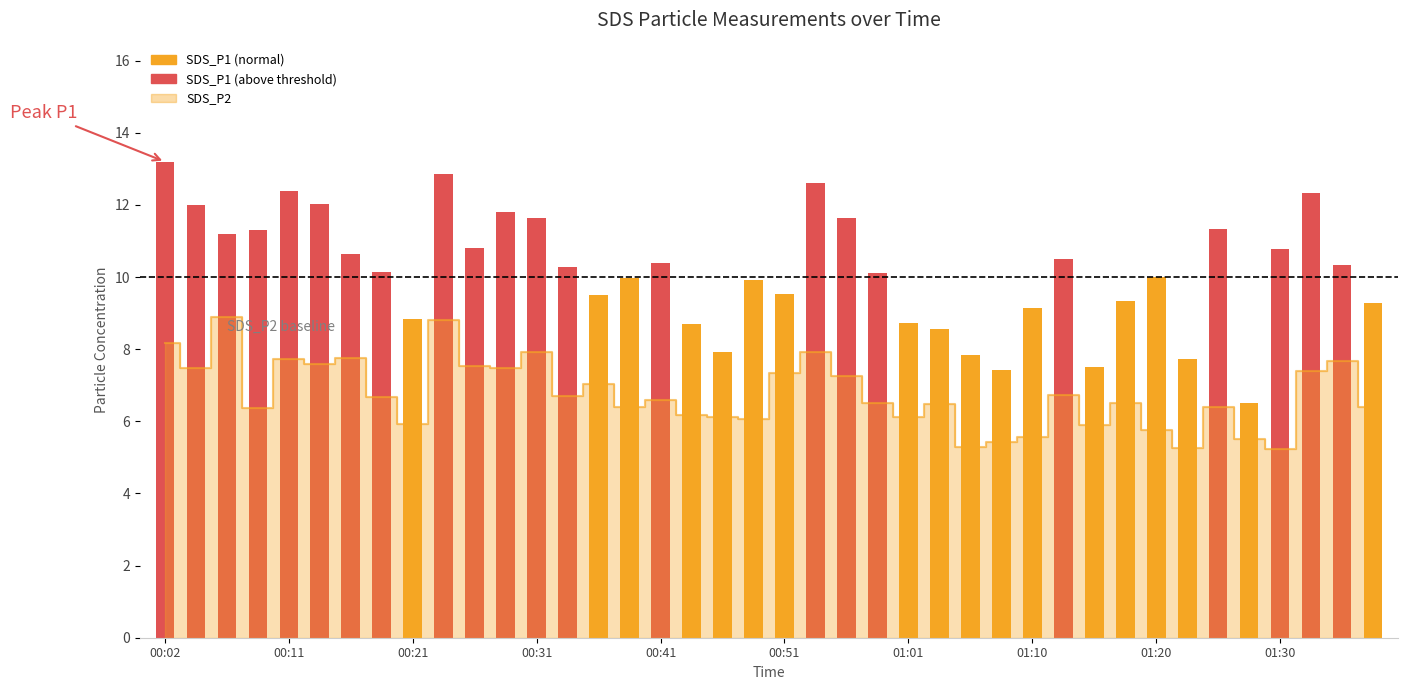

Reading right to left, extract all data points from this chart.

9.3	10.3	12.3	10.8	6.5	11.3	7.7	10.0	9.3	7.5	10.5	9.1	7.4	7.8	8.6	8.7	10.1	11.6	12.6	9.5	9.9	7.9	8.7	10.4	10.0	9.5	10.3	11.6	11.8	10.8	12.9	8.8	10.1	10.6	12.0	12.4	11.3	11.2	12.0	13.2